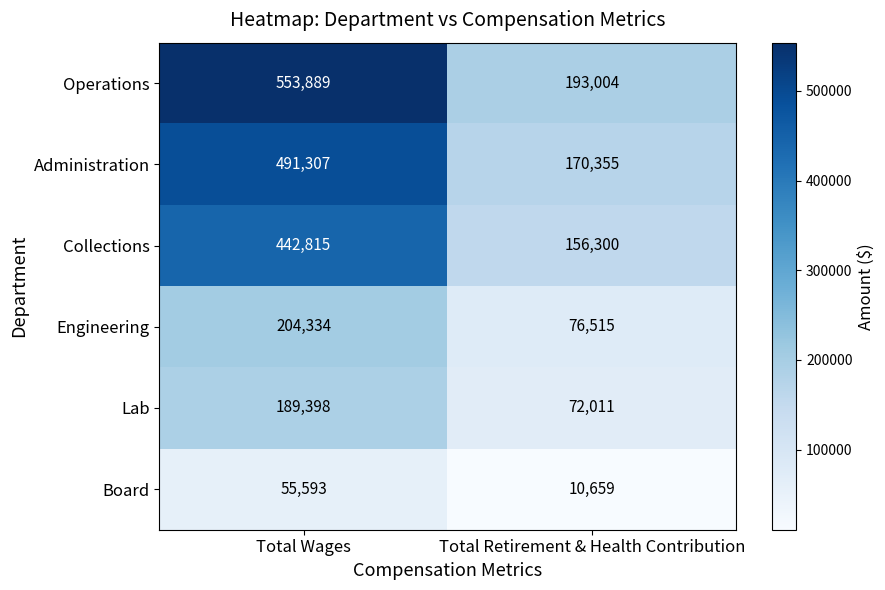

What is the sum of the Operations values at Total Wages and Total Retirement & Health Contribution?

746893